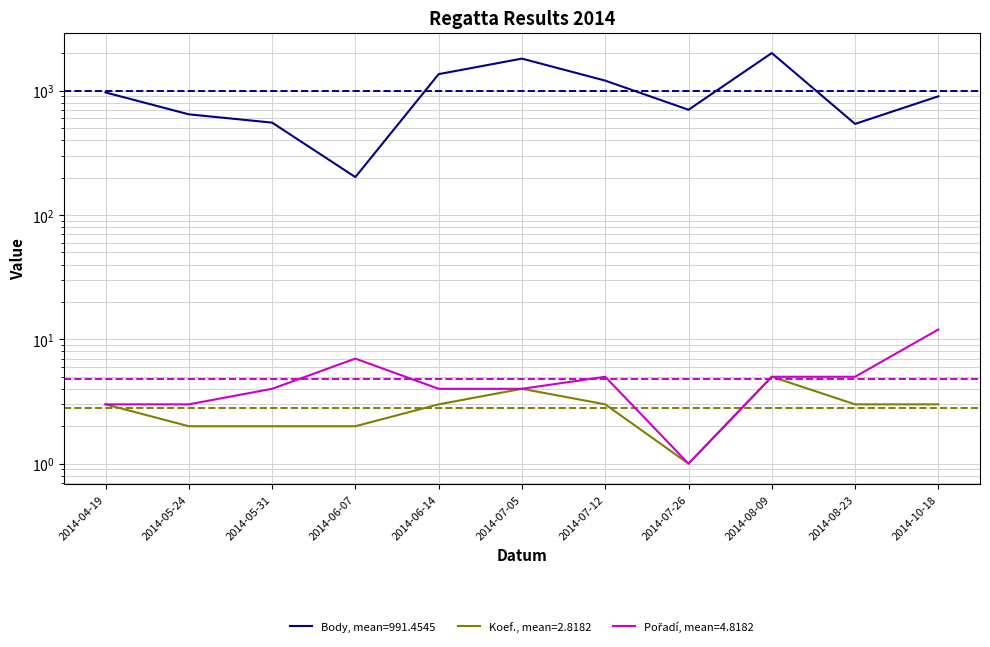

Reading right to left, extract all data points from this chart.

Body: 2014-10-18=902	2014-08-23=541	2014-08-09=2010	2014-07-26=703	2014-07-12=1206	2014-07-05=1813	2014-06-14=1360	2014-06-07=202	2014-05-31=554	2014-05-24=646	2014-04-19=969
Koef.: 2014-10-18=3	2014-08-23=3	2014-08-09=5	2014-07-26=1	2014-07-12=3	2014-07-05=4	2014-06-14=3	2014-06-07=2	2014-05-31=2	2014-05-24=2	2014-04-19=3
Pořadí: 2014-10-18=12	2014-08-23=5	2014-08-09=5	2014-07-26=1	2014-07-12=5	2014-07-05=4	2014-06-14=4	2014-06-07=7	2014-05-31=4	2014-05-24=3	2014-04-19=3